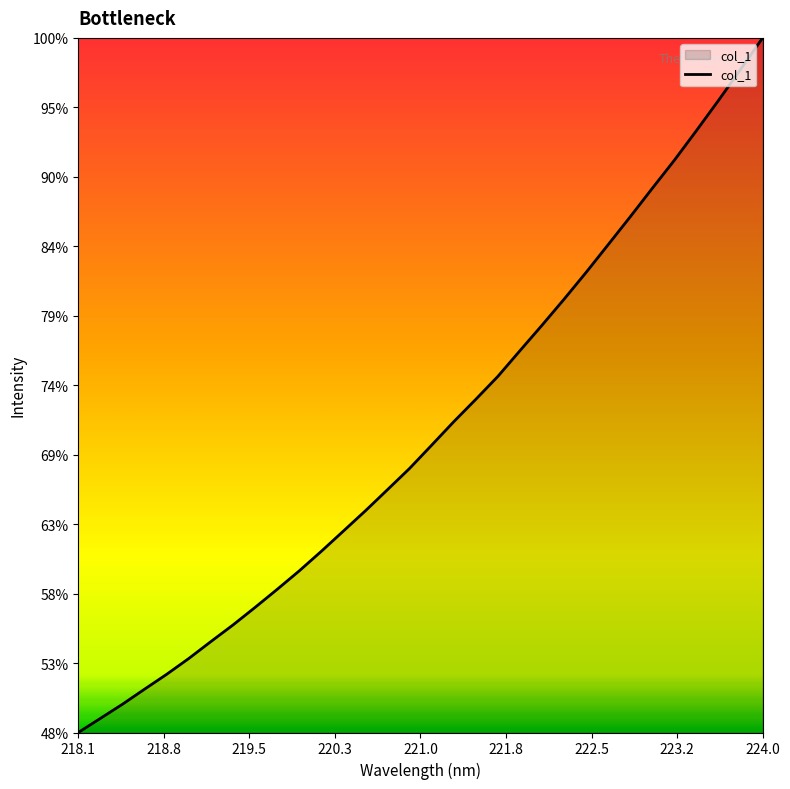

Does the chart display data point markers on the line(s)?

No